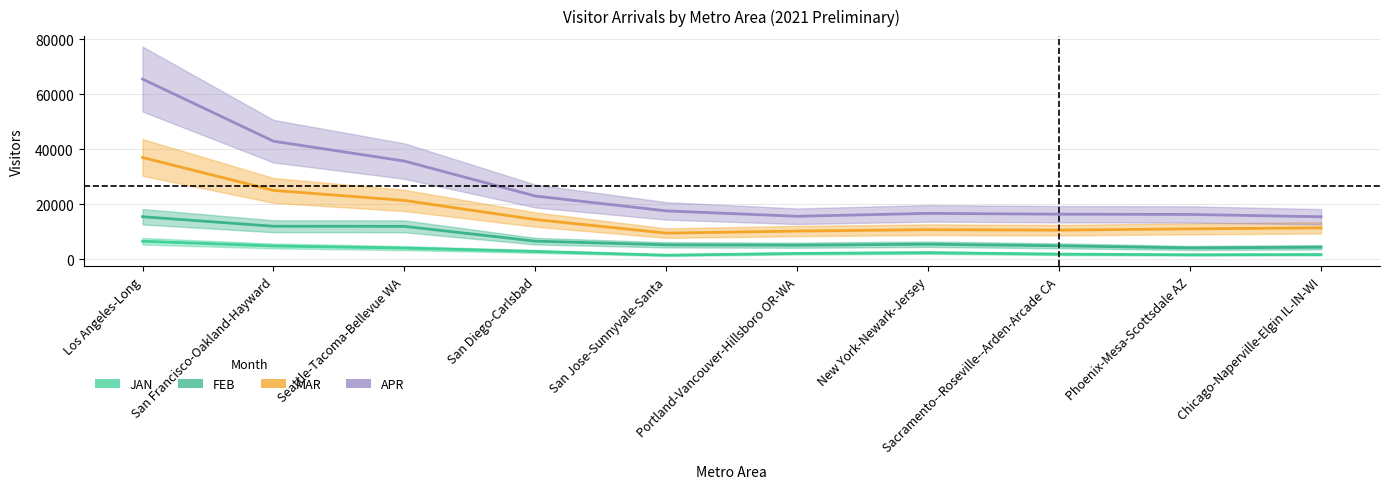

Rank the series by their maximum value, from lowest to highest.

JAN, FEB, MAR, APR